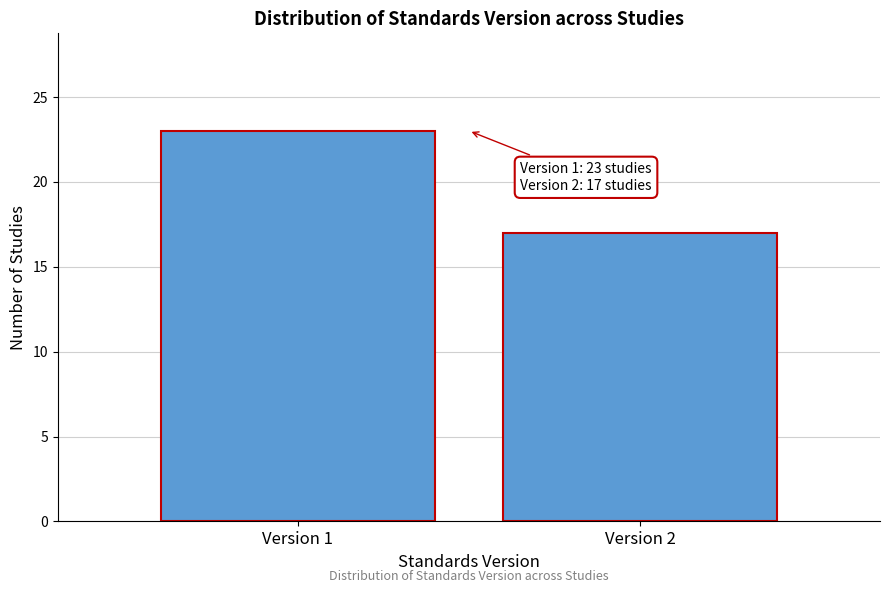

Reading left to right, what are all the values shown in this chart?

Version 1=23	Version 2=17